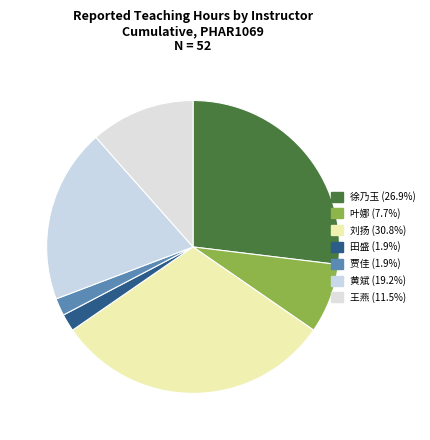

Count the number of slices in the pie.

7